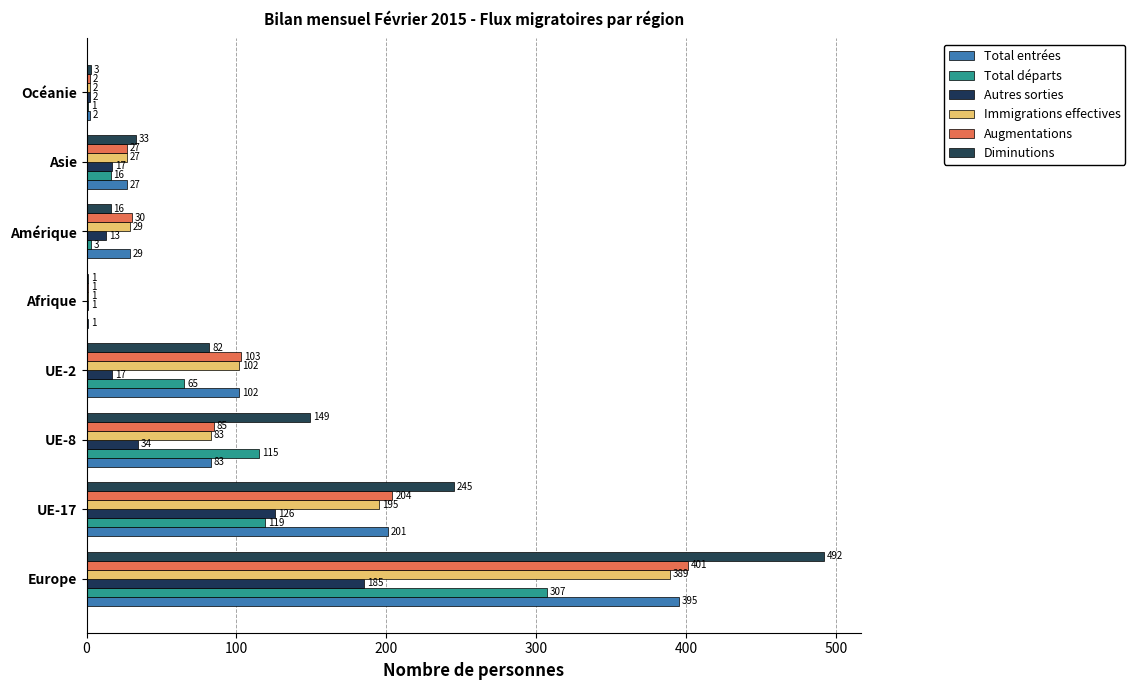

Where is Total départs nearest to the value 153?

UE-17